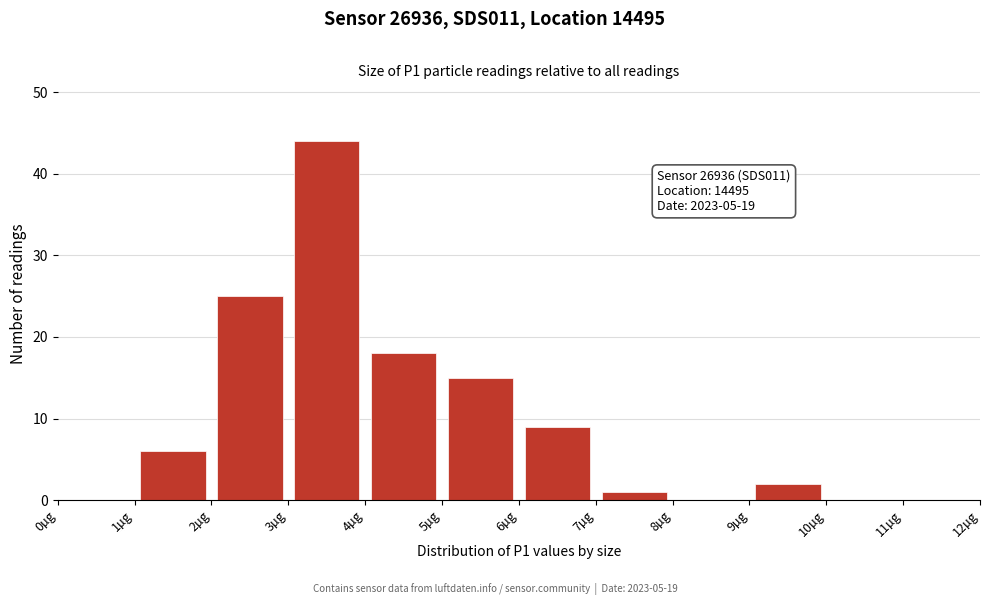

Which range on the x-axis has the tallest bar?

3 to 4